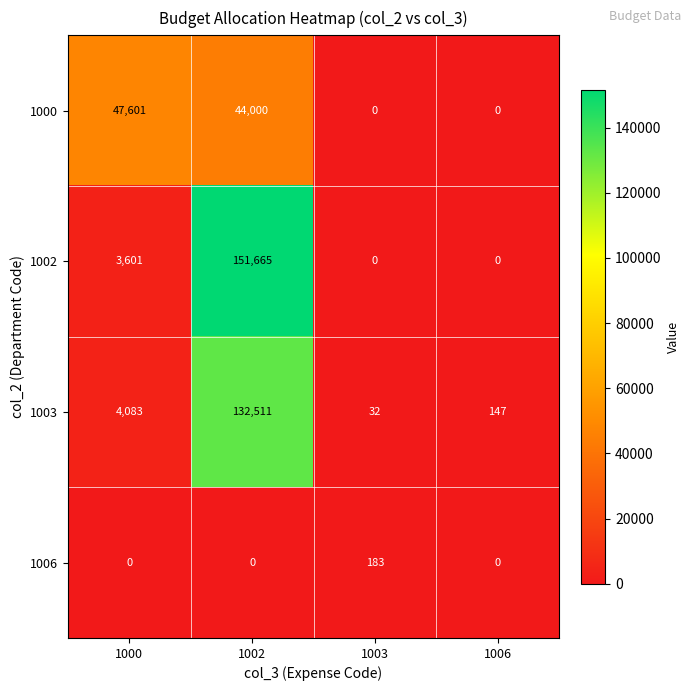

Rank the series by their maximum value, from lowest to highest.

1006, 1000, 1003, 1002